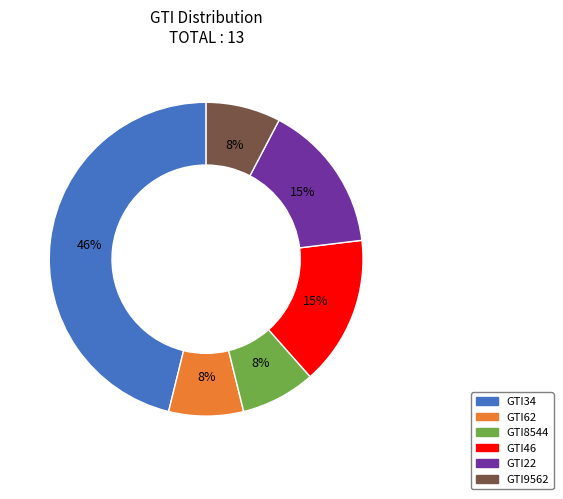

To the nearest percent, what percentage of the pie is GTI9562?

8%